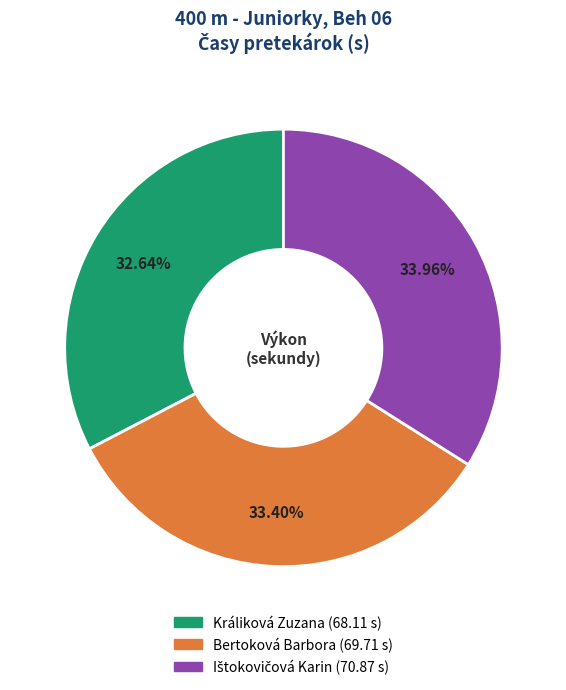

Which slice is the smallest?

Králiková Zuzana